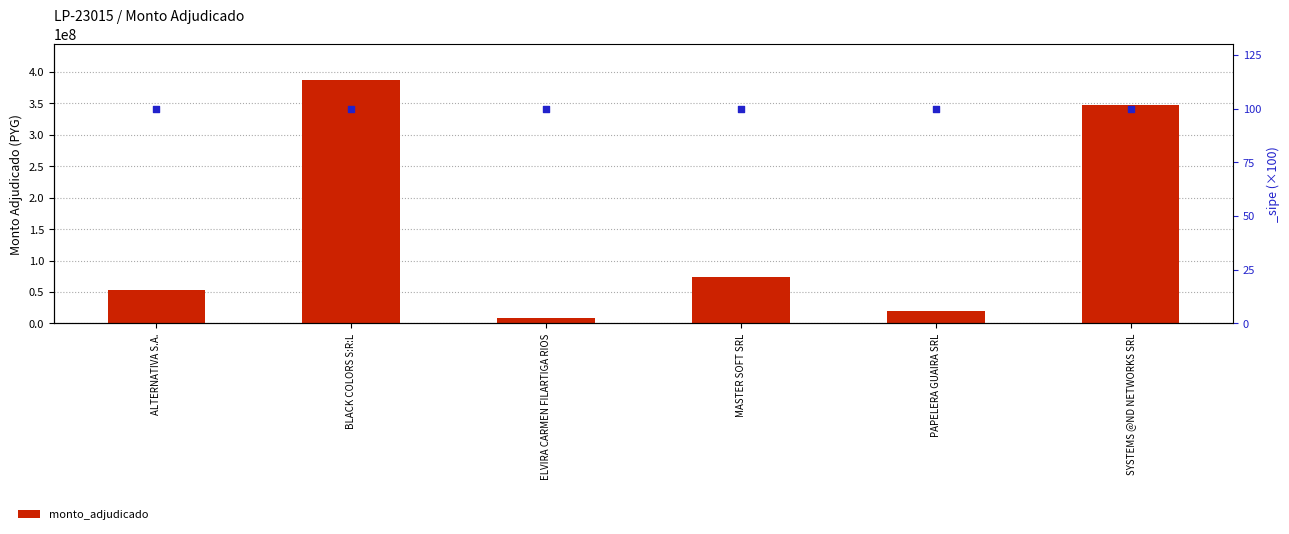

Approximately how many times larger is the value at BLACK COLORS S:R:L compared to MASTER SOFT SRL?

5.2